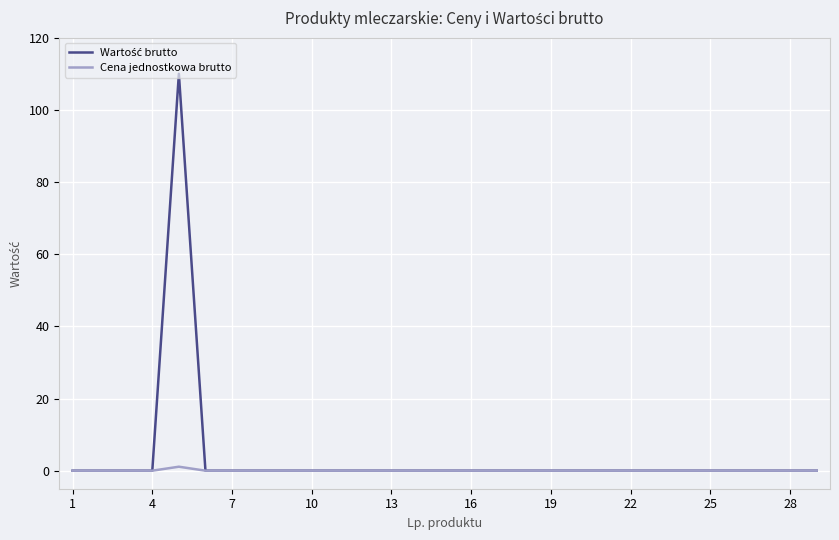

Count the number of categories in the chart.

29